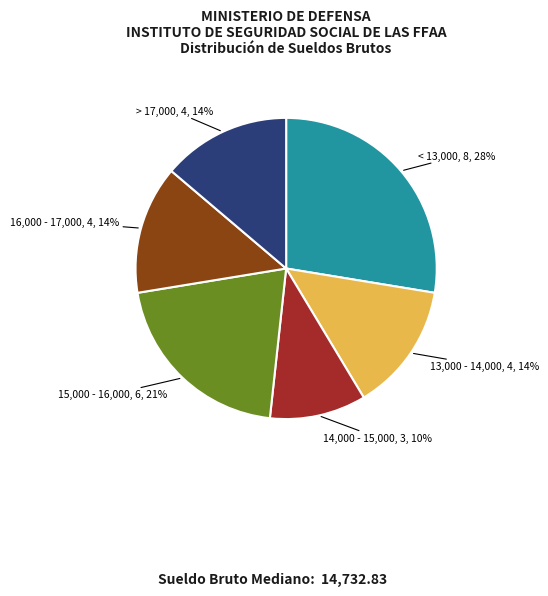

Is there any slice that represents more than half of the pie?

No